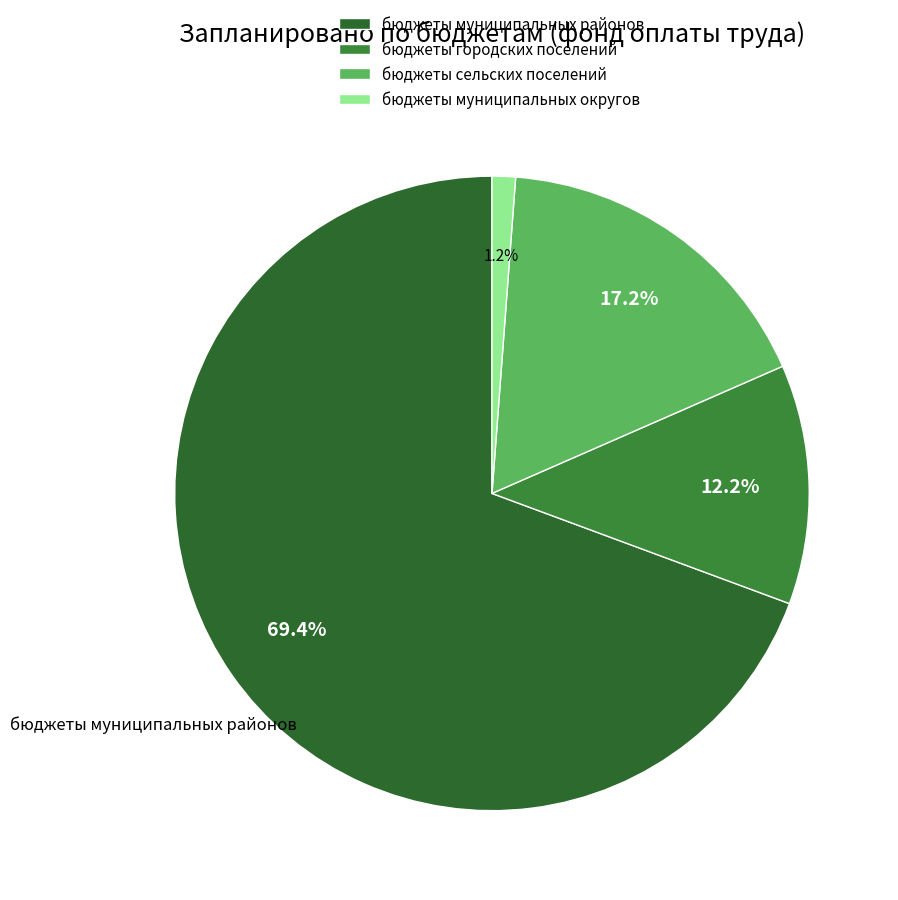

To the nearest percent, what is the difference between the бюджеты муниципальных районов and бюджеты муниципальных округов slice percentages?

68%